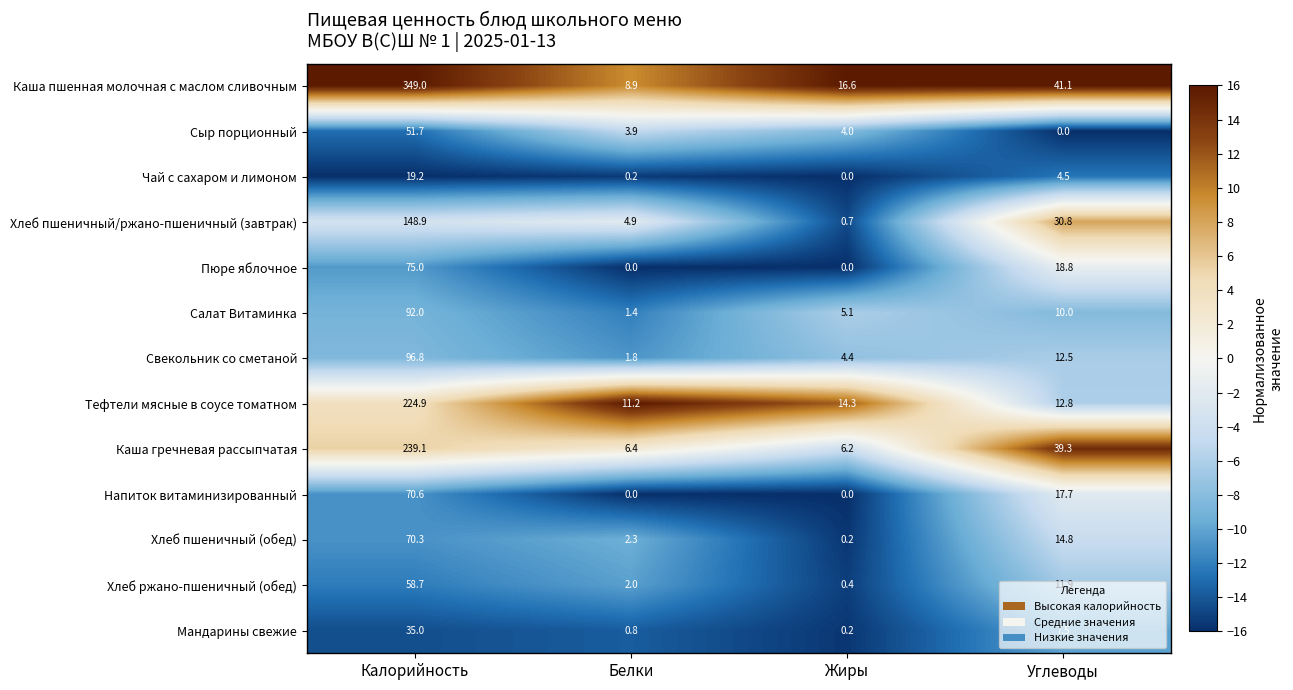

At which category does the chart reach its peak across all series?

Калорийность